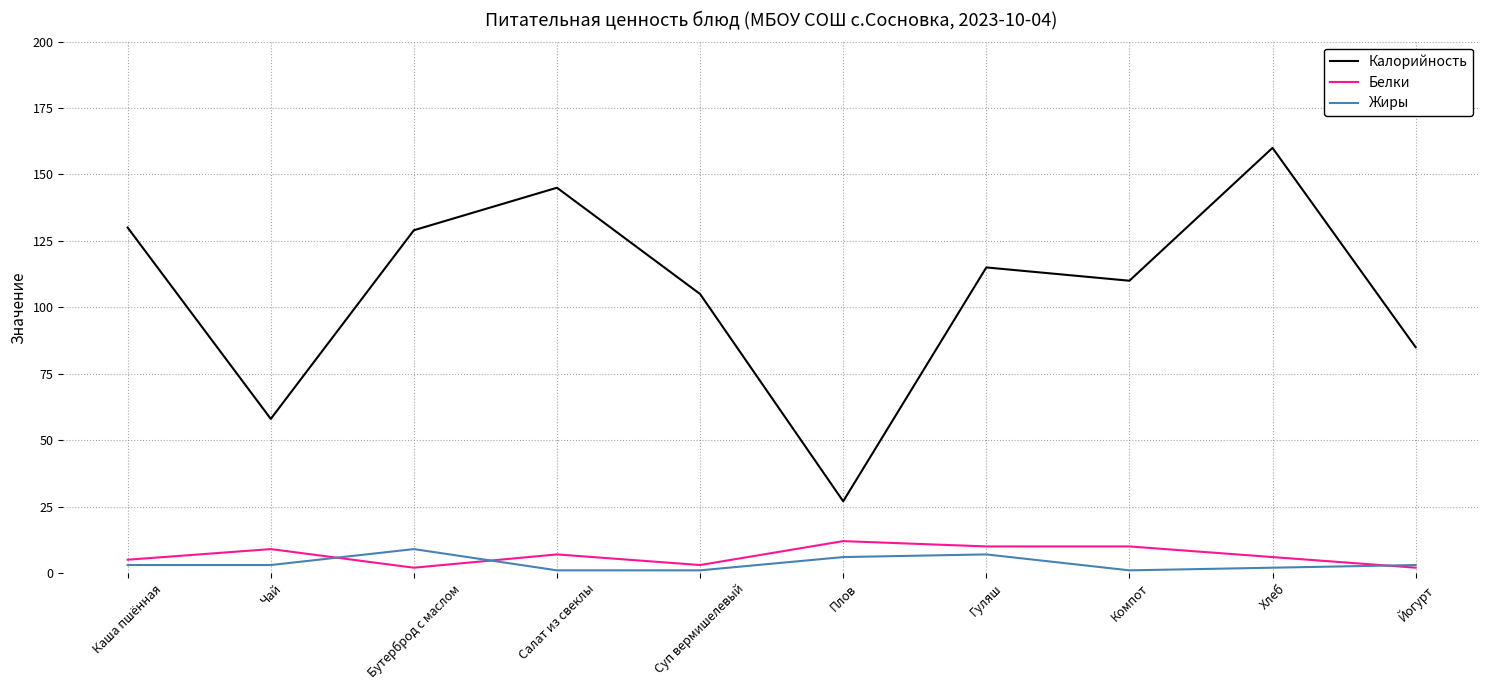

What is the difference between the maximum and minimum values in the Калорийность series?

133